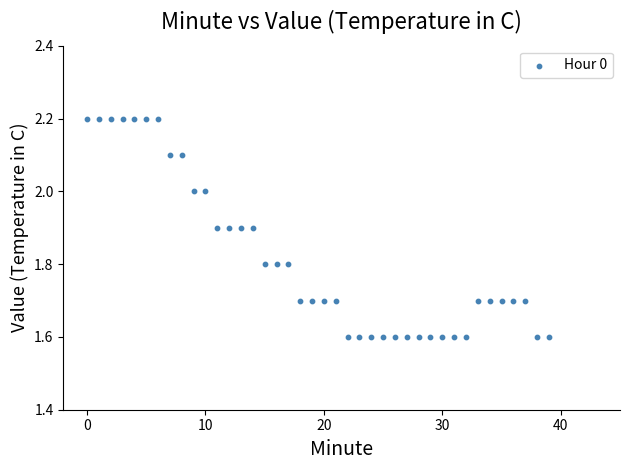

What is the range of Y values (max minus min)?

0.6